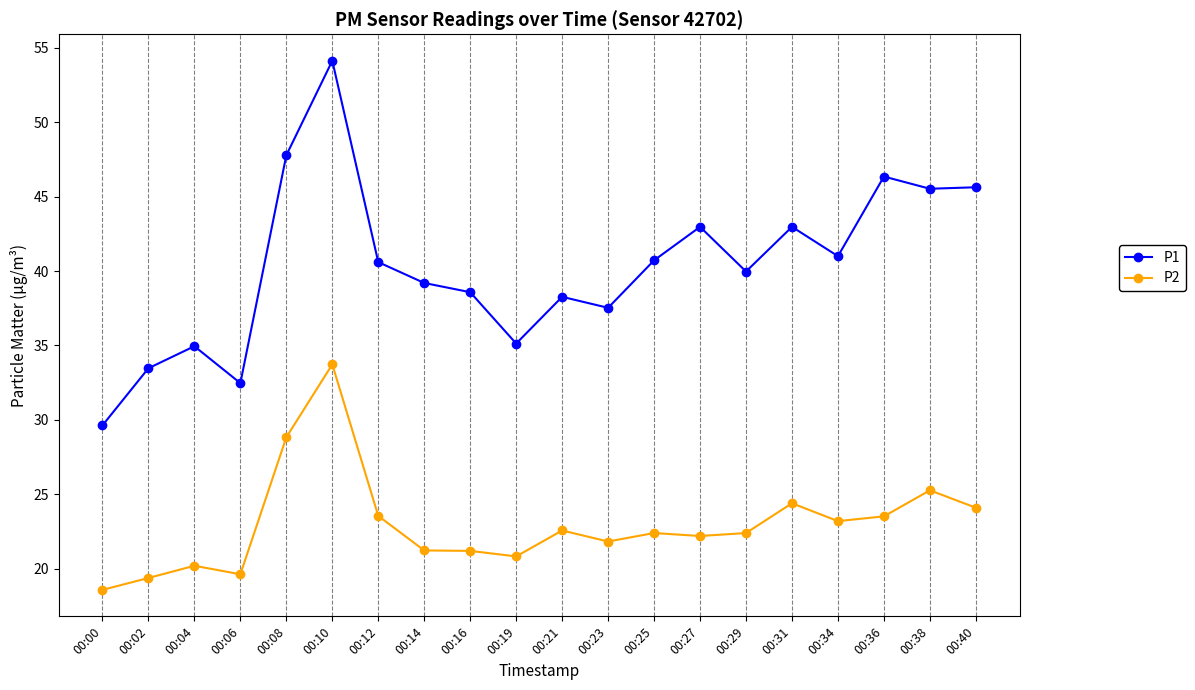

What is the value of the P1 point at the 11th from the left?

38.3